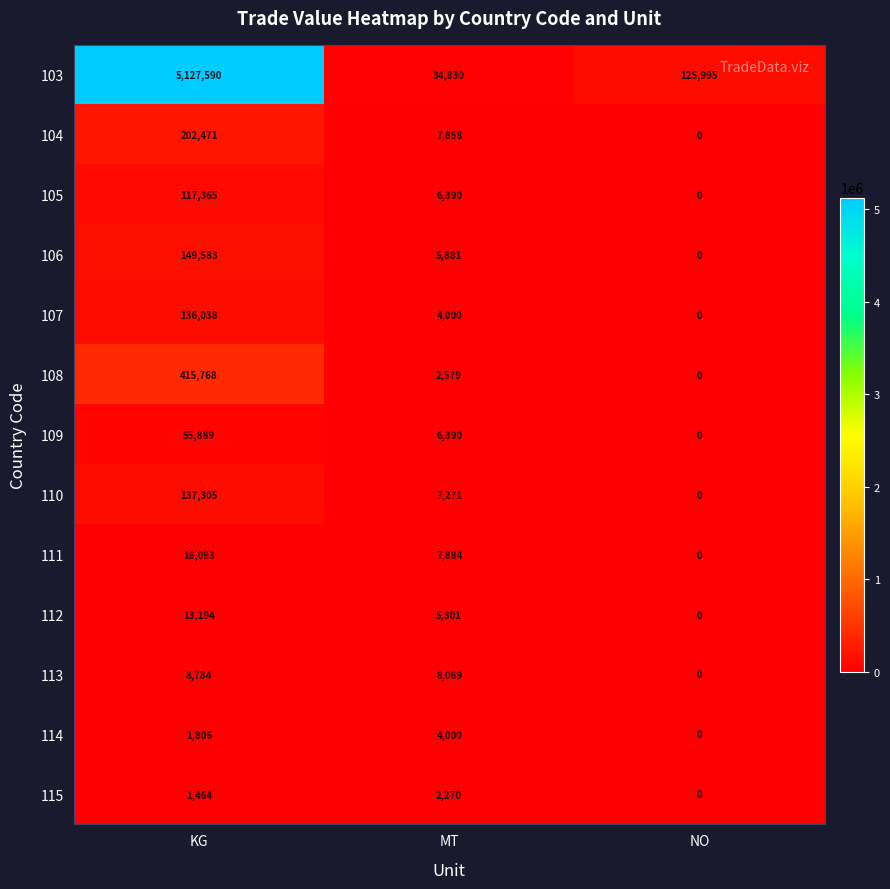

Which series has the largest range (max minus min)?

103